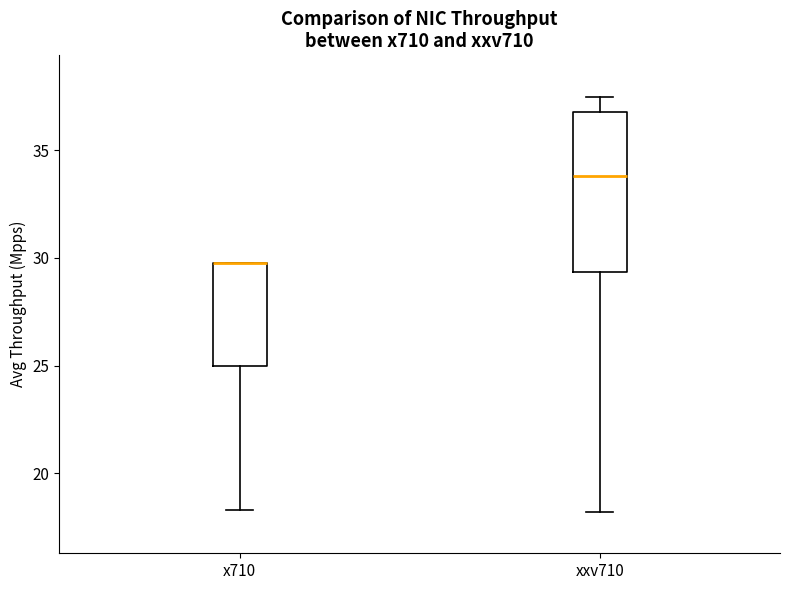

Reading left to right, read every box against the y-axis: the position of its median line, the range the box covers, and the ends of its whiskers. The values are not printed on the chart, so give them approximately, as read against the axis.

x710: median 30.0 (drawn on the box's upper edge), box 25.0 to 30.0, whiskers 18.5 to 30.0
xxv710: median 34.0, box 29.5 to 37.0, whiskers 18.0 to 37.5